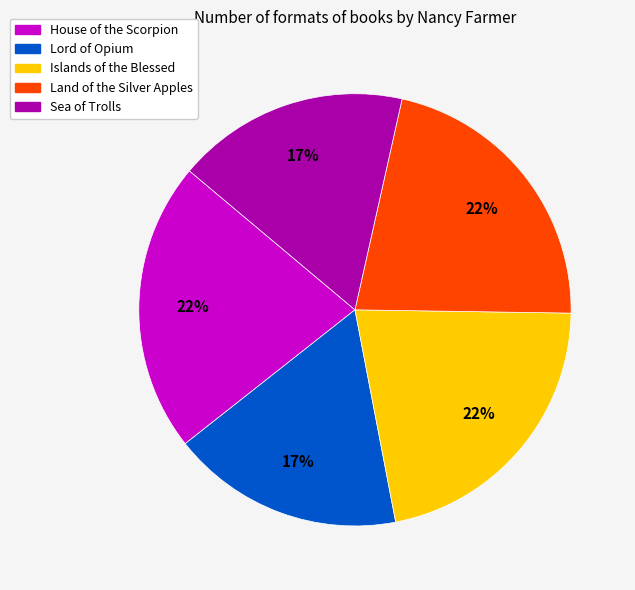

Is there a majority slice in this chart?

No